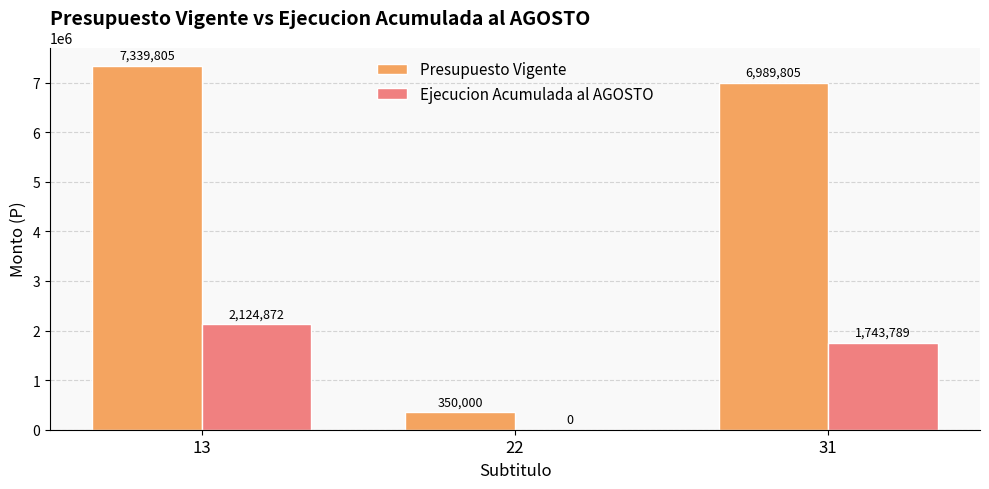

The value of Ejecucion Acumulada al AGOSTO at 31 is 1743789. True or false?

True